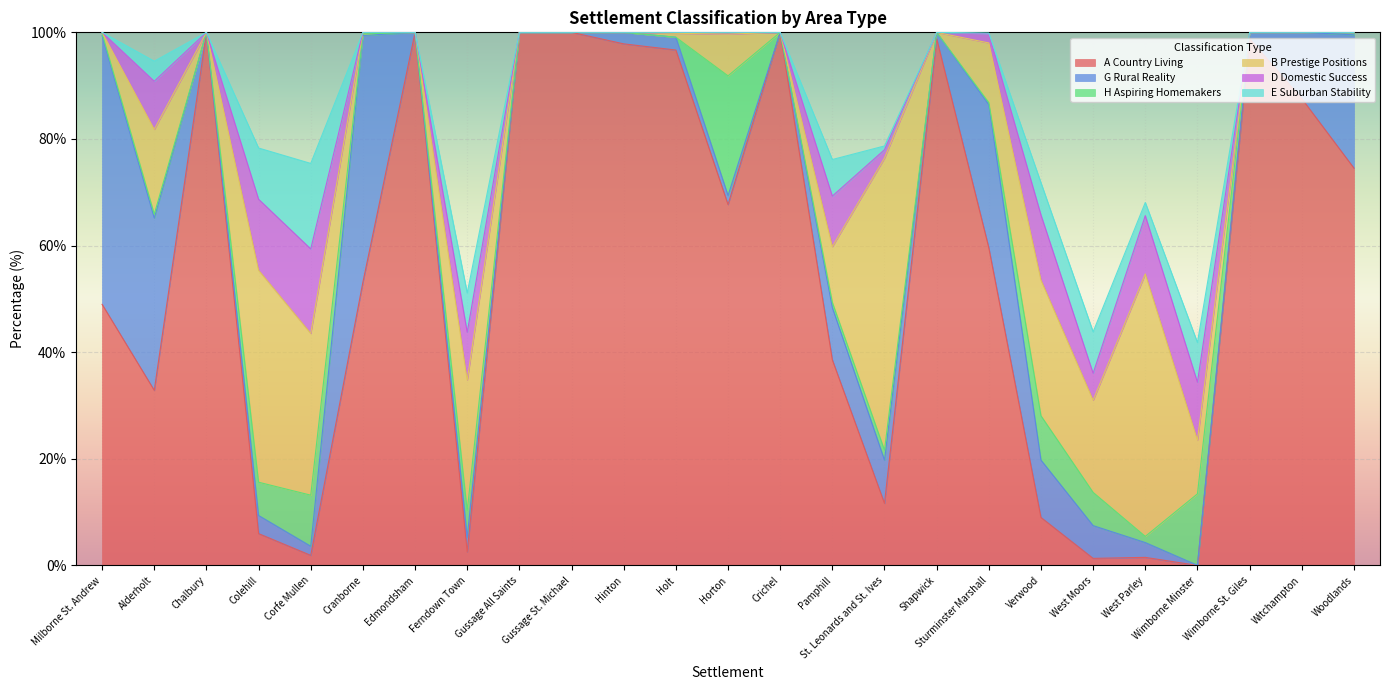

What is the label of the 17th point from the right?

Gussage All Saints